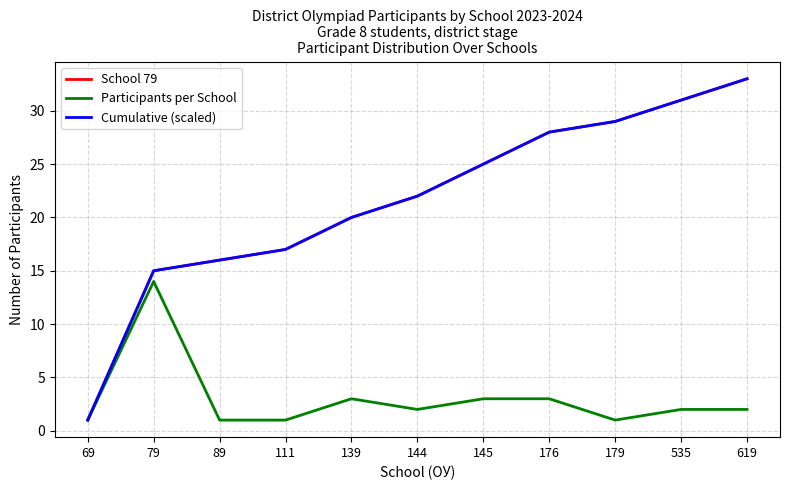

List the series in order of their peak value, lowest first.

Participants per School, School 79, Cumulative (scaled)